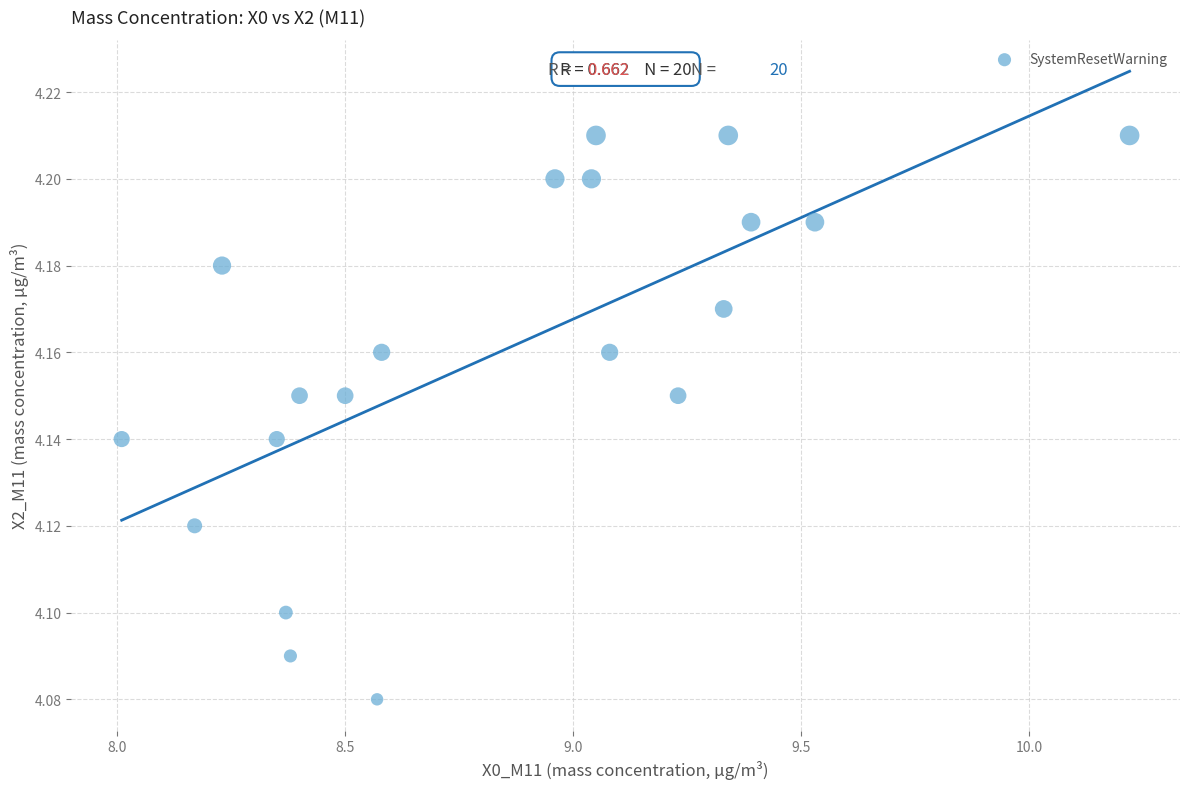

What is the range of X values (max minus min)?

2.2